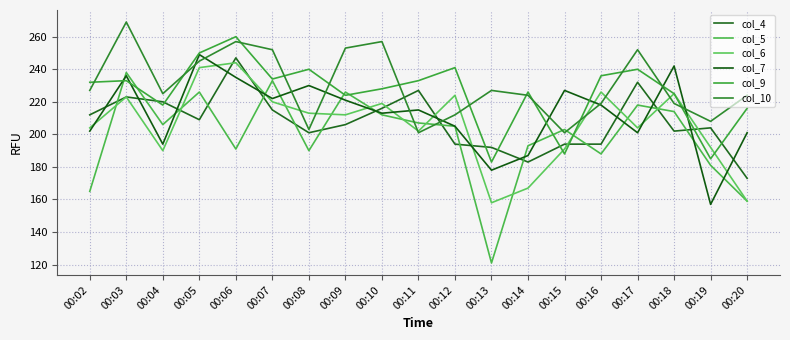

Where is the first local minimum for col_4?

00:05